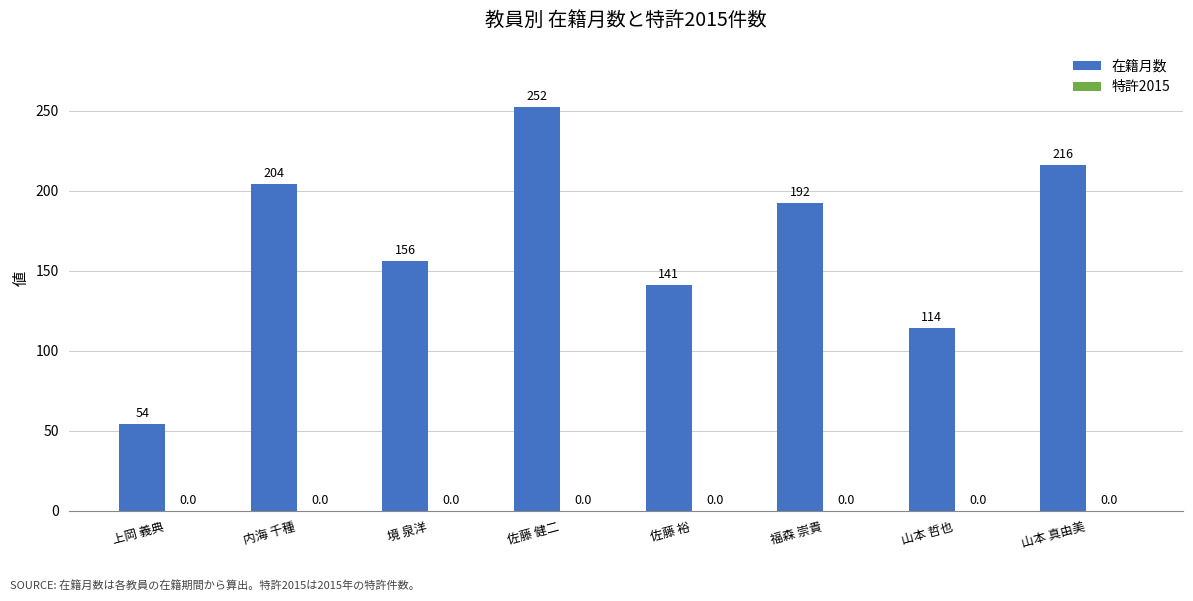

What is the sum of all values?

1329